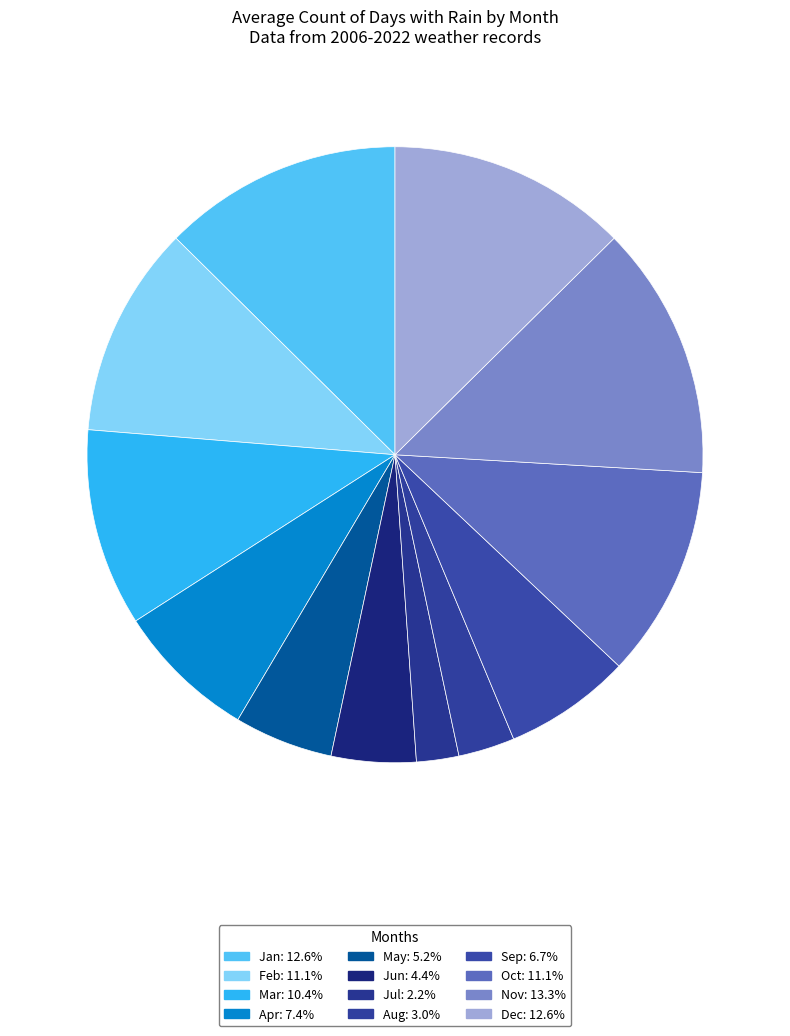

Count the number of slices in the pie.

12